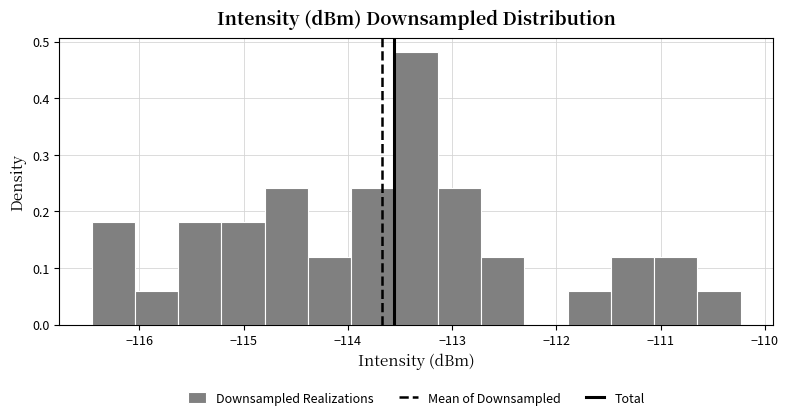

Reading left to right, transcribe this chart: for each bar, give the range it covers on the x-axis and its height. Neither the bar edges nor the heights are printed on the chart, so give them approximately, as read against the axes.

-116.5 to -116.0: 0.18
-116.0 to -115.6: 0.06
-115.6 to -115.2: 0.18
-115.2 to -114.8: 0.18
-114.8 to -114.4: 0.24
-114.4 to -114.0: 0.12
-114.0 to -113.6: 0.24
-113.6 to -113.1: 0.48
-113.1 to -112.7: 0.24
-112.7 to -112.3: 0.12
-112.3 to -111.9: 0
-111.9 to -111.5: 0.06
-111.5 to -111.1: 0.12
-111.1 to -110.6: 0.12
-110.6 to -110.2: 0.06